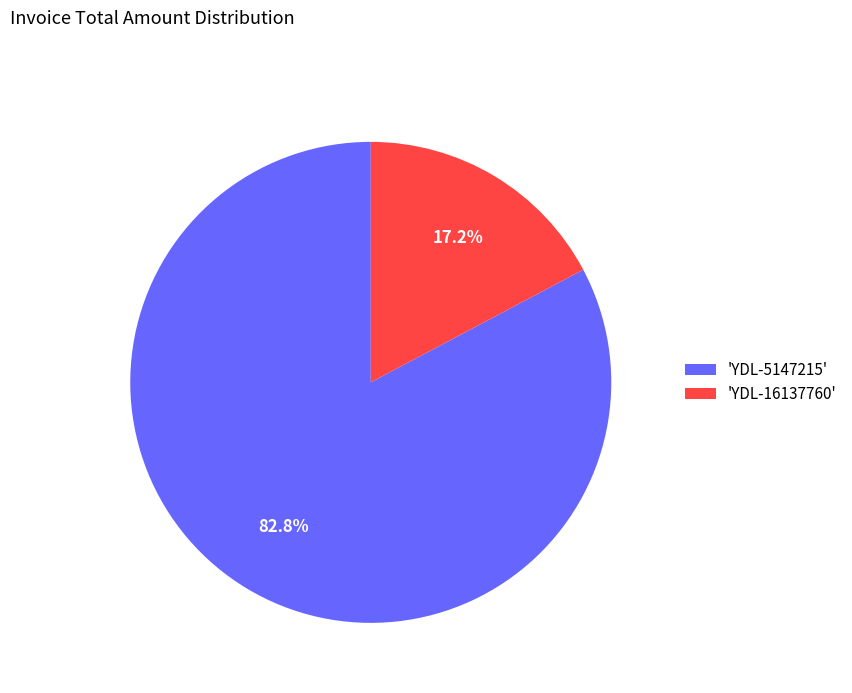

What is the largest slice in the pie chart?

'YDL-5147215'